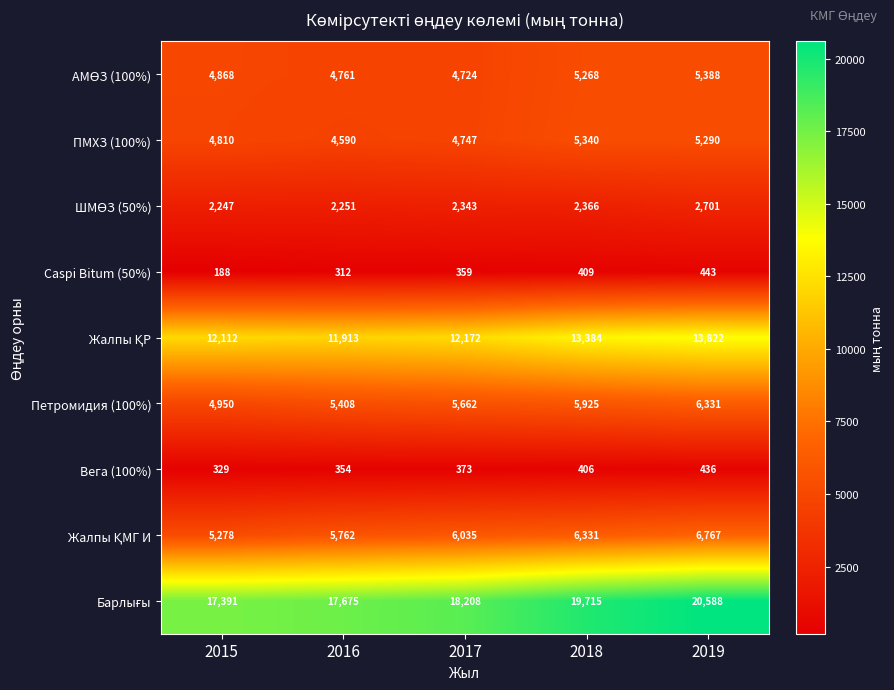

What is the spread (max minus min) of values at 2015?

17203